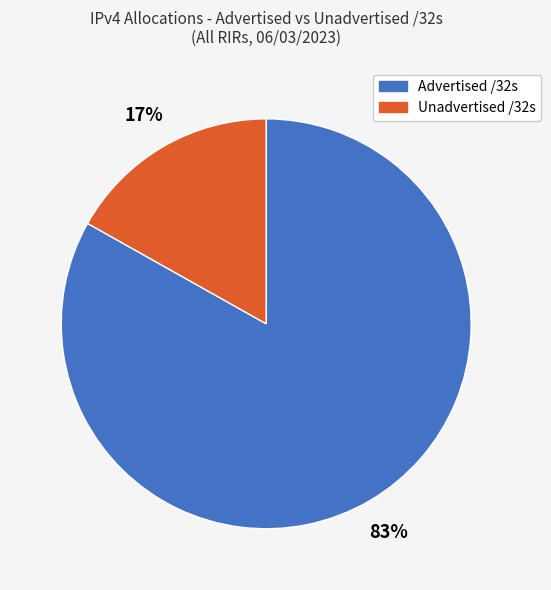

Is there a majority slice in this chart?

Yes